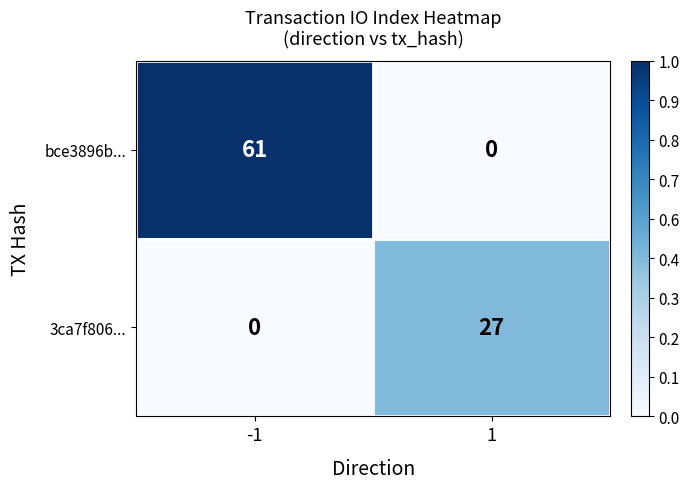

Is it true that 3ca7f806... equals 6 at 1?

False